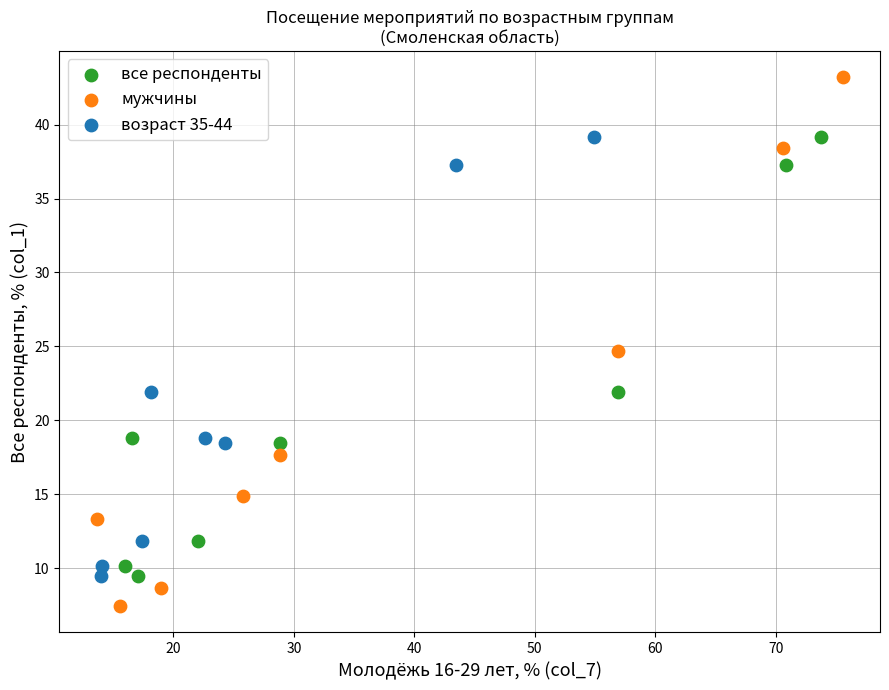

Which series reaches the minimum Y coordinate?

мужчины